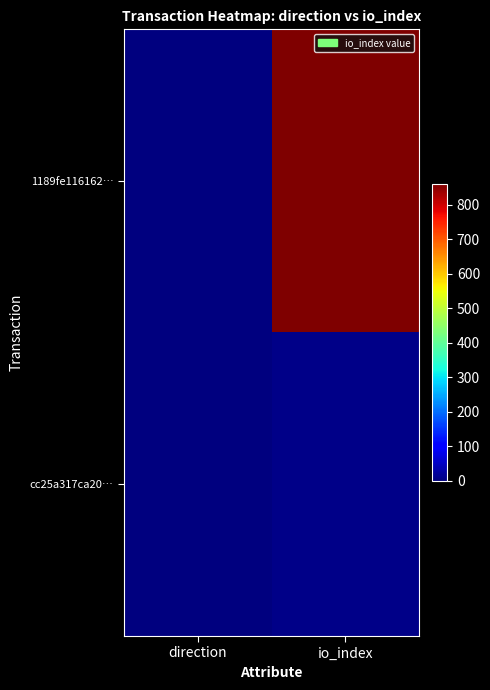

At which category does the chart reach its minimum across all series?

direction